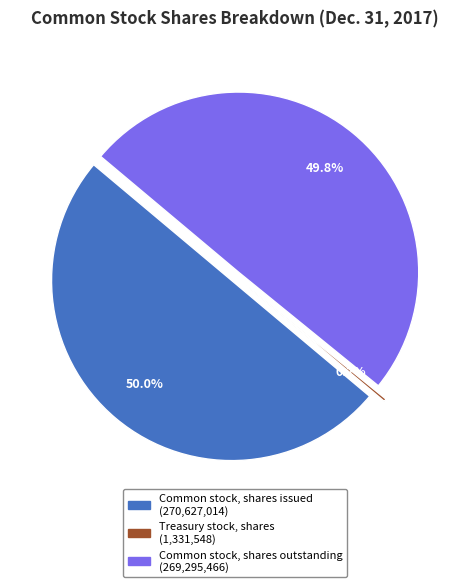

True or false: Common stock, shares issued accounts for 50% of the total.

True